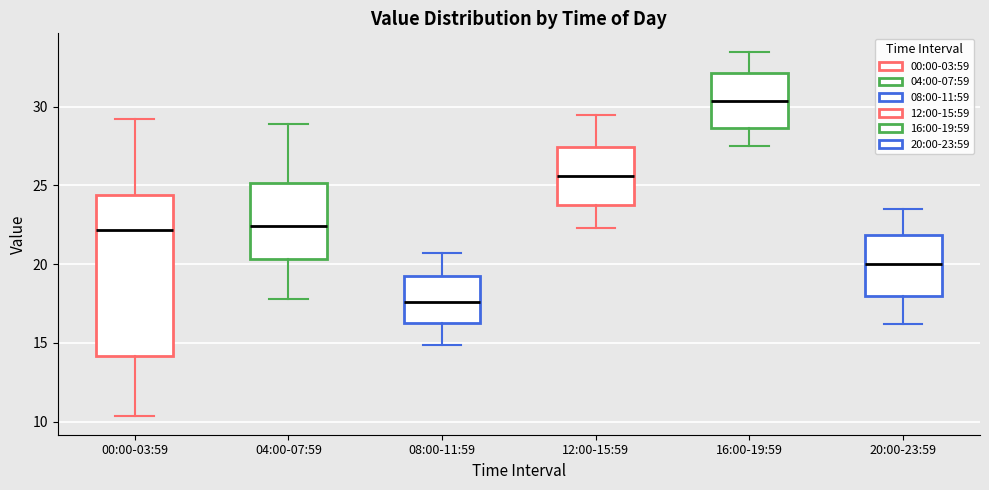

Where does the median line of the box for 16:00-19:59 sit on the y-axis? The values are not printed on the chart, so give them approximately, as read against the axis.

30.5